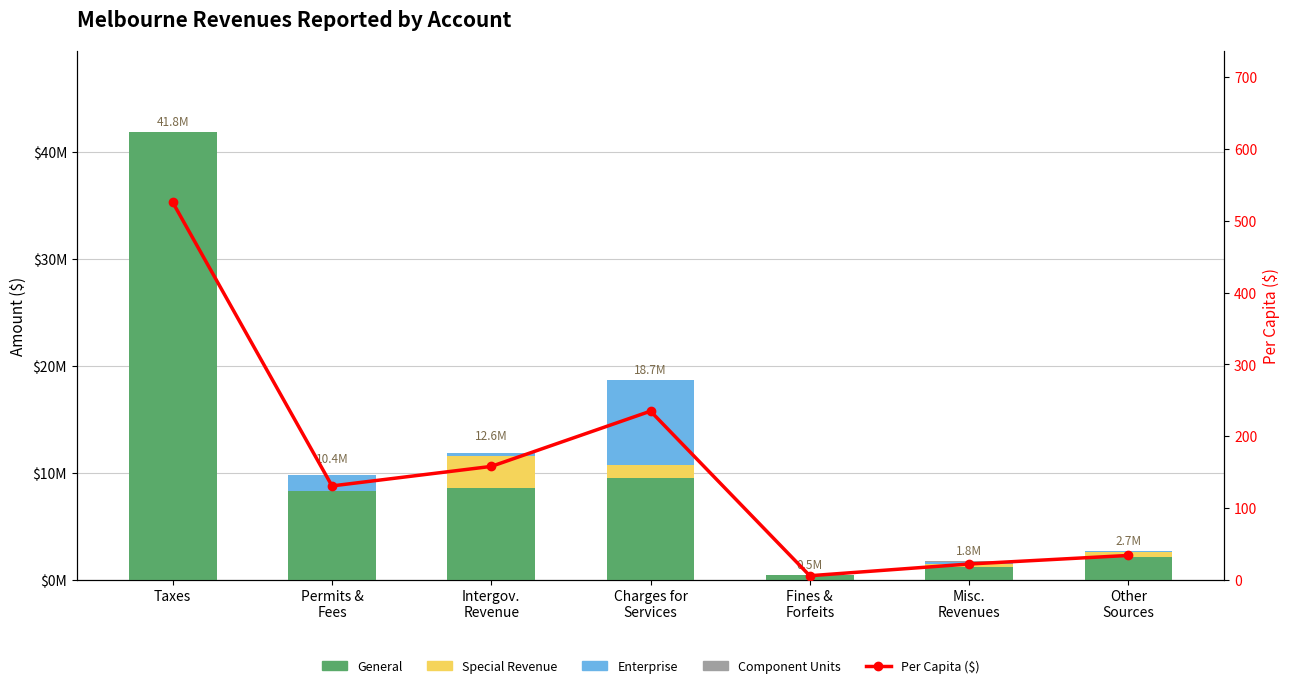

How many data points in Per Capita ($) are above 130?

4